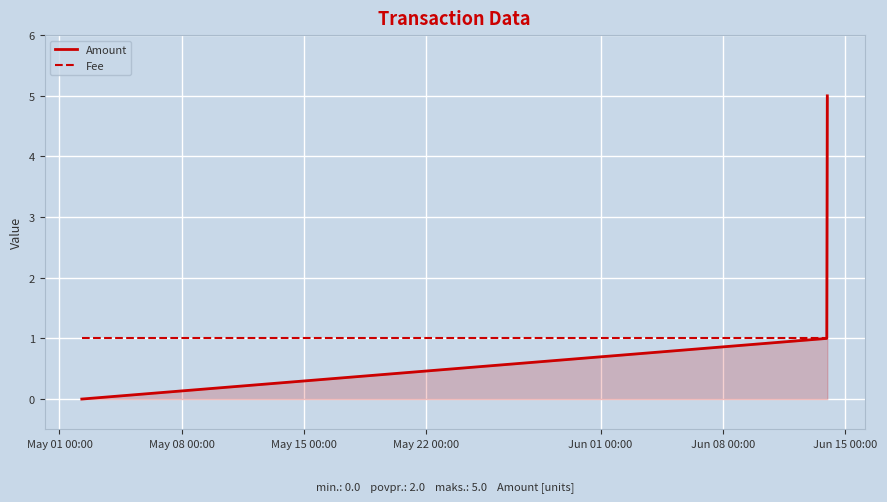

What is the maximum value shown in the chart?

5